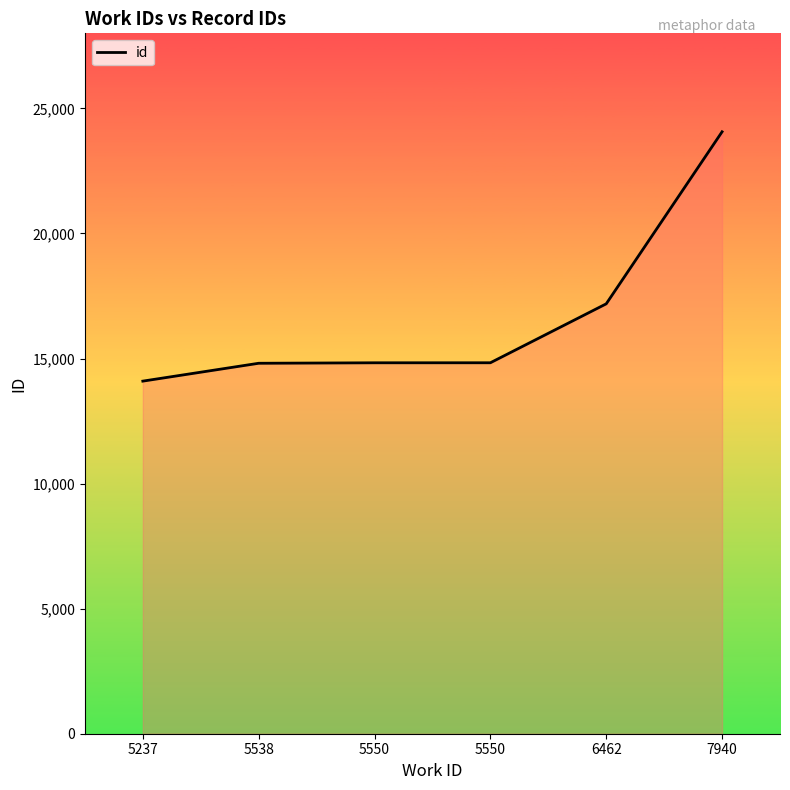

Does the chart display data point markers on the line(s)?

No